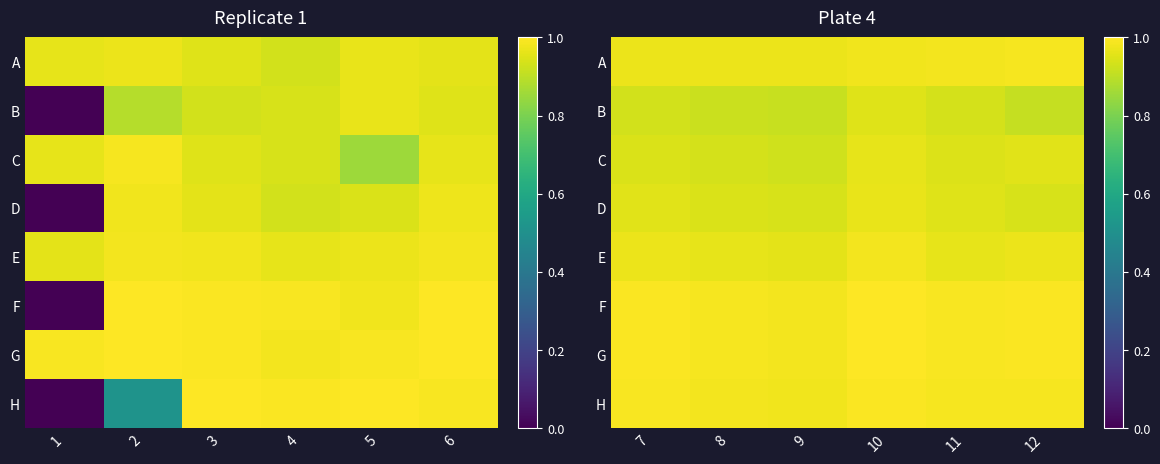

The F series shows 0.5 at 11. True or false?

False